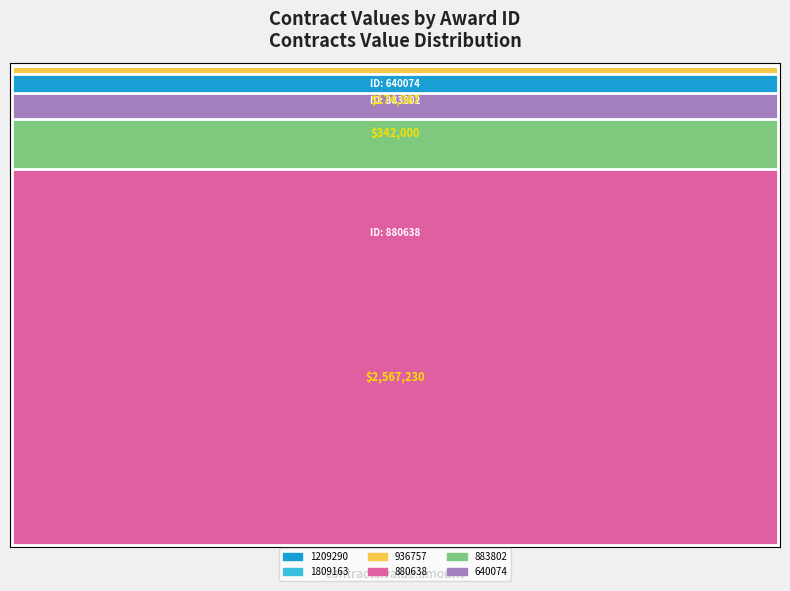

Reading right to left, transcribe all the data shown in this chart.

contracts.value.amount: 174567.2	342000.0	2567230.1	64503.5	25000.0	129731.7
awards.value.amount: 174567.2	342000.0	2567230.1	64503.5	25000.0	129731.7